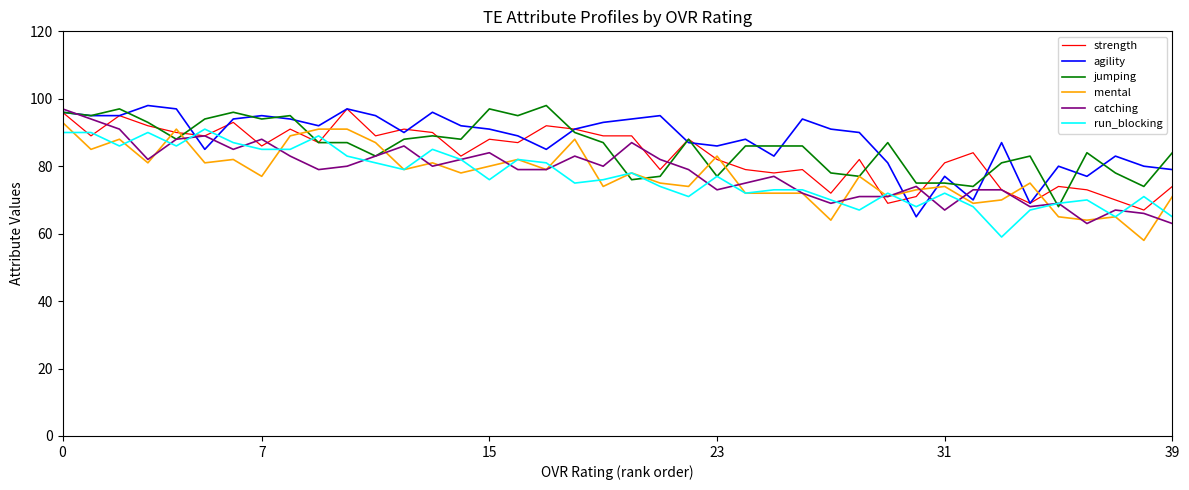

What is the lowest value of the agility series?

65